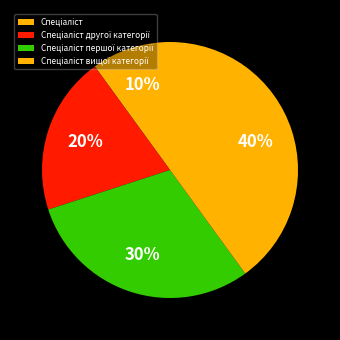

What portion of the pie excludes Спеціаліст вищої категорії?

60.0%